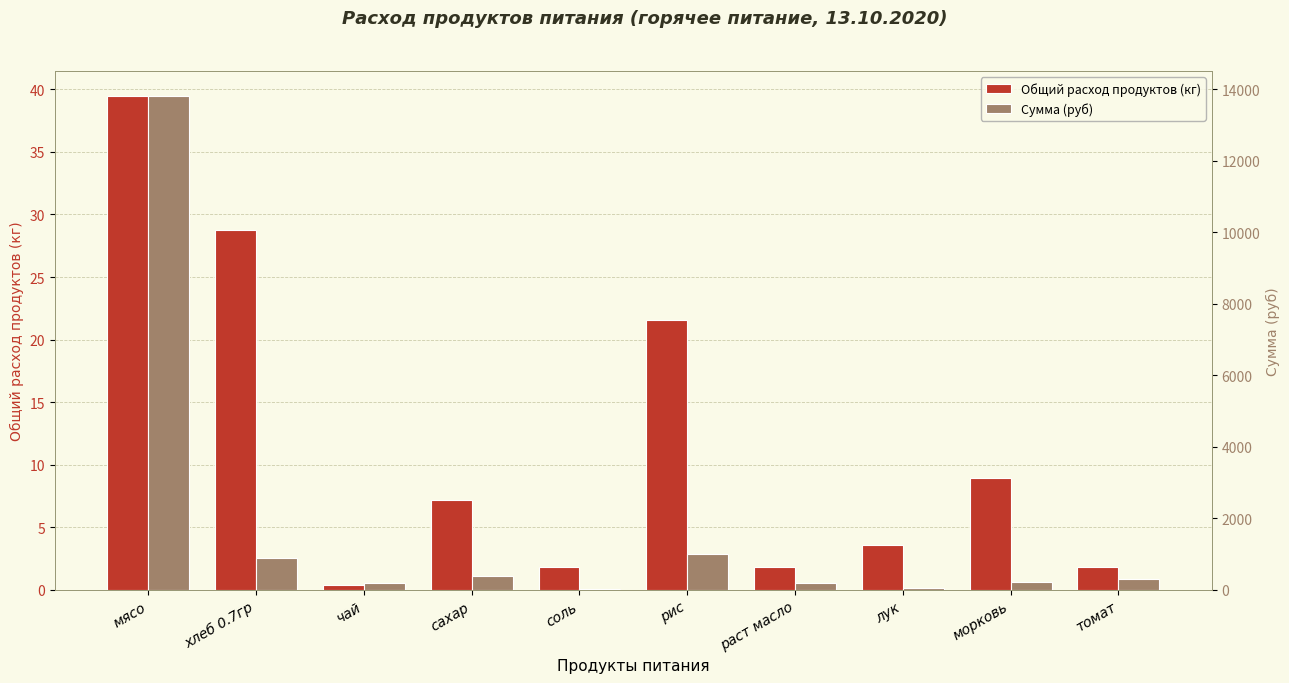

What is the sum of all Сумма (руб) values?

17112.0